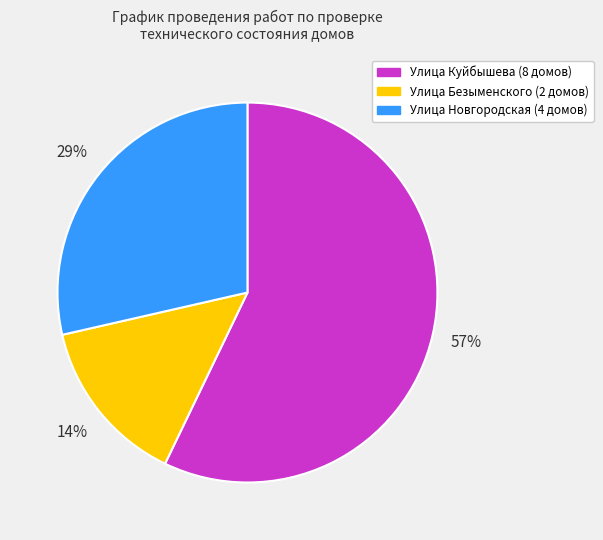

To the nearest percent, what is the difference between the largest and smallest slice percentages?

43%